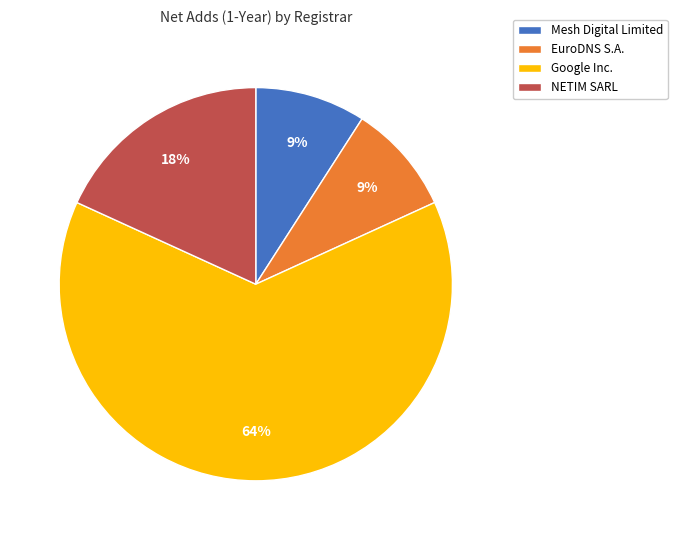

Is there any slice that represents more than half of the pie?

Yes